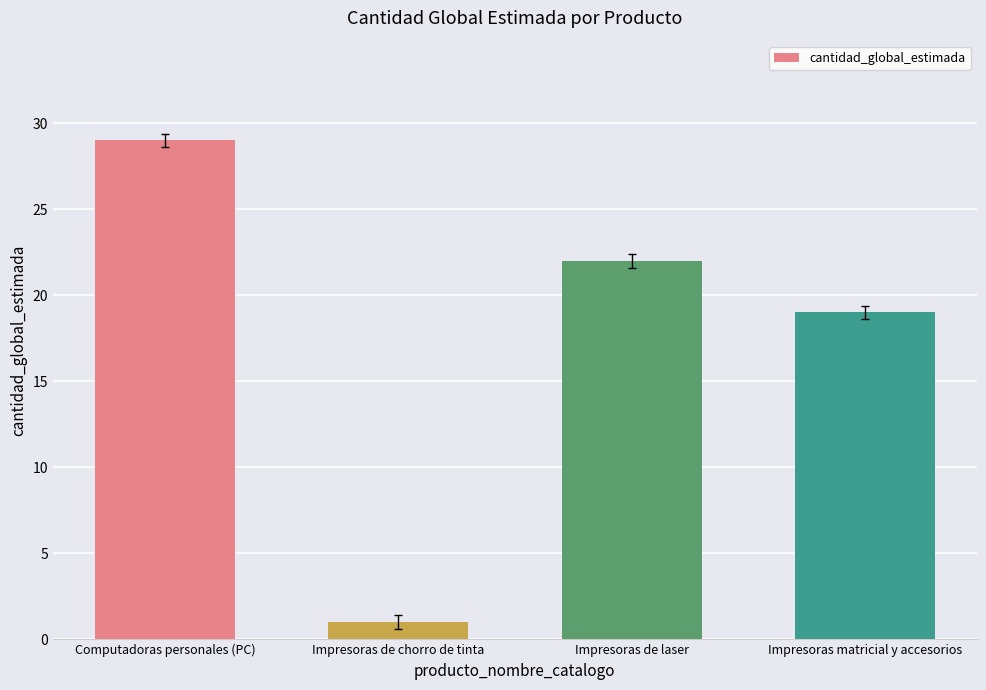

Reading left to right, extract all data points from this chart.

Computadoras personales (PC)=29	Impresoras de chorro de tinta=1	Impresoras de laser=22	Impresoras matricial y accesorios=19